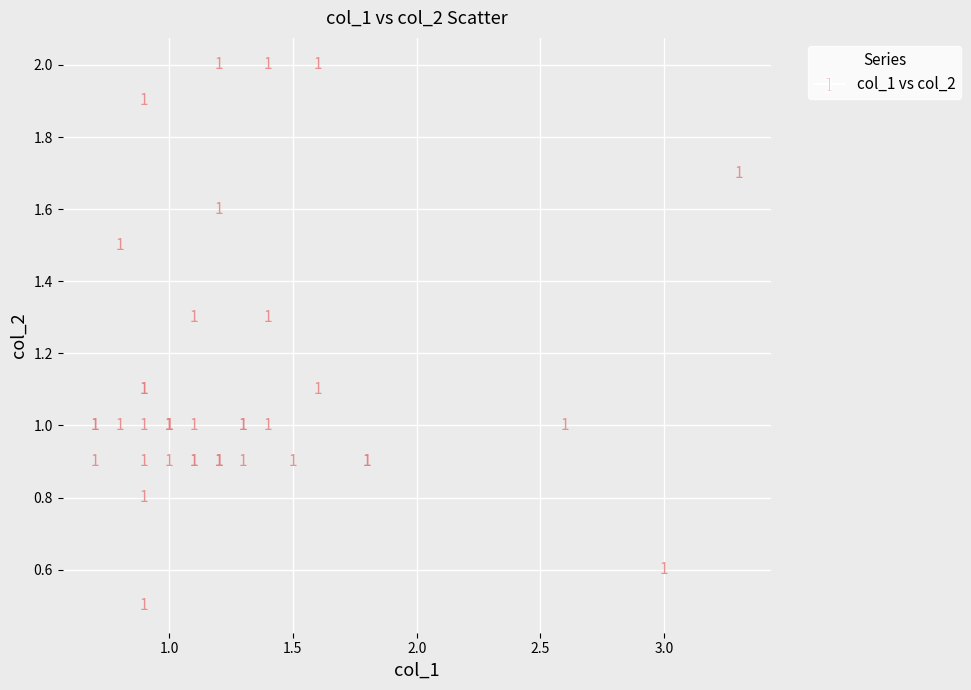

What Y value in the scatter plot is closest to 1?

1.0